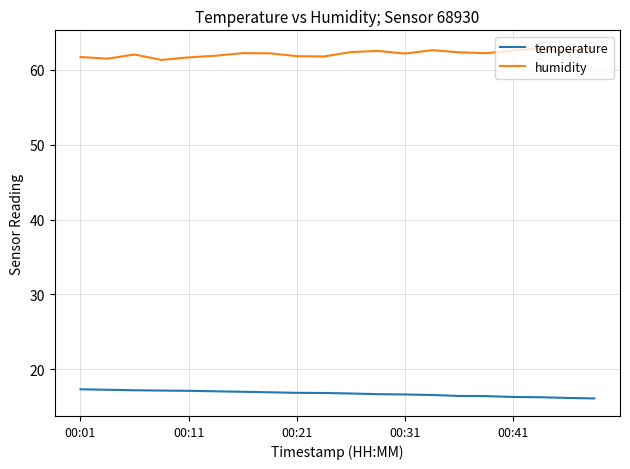

What is the maximum value for humidity?

62.9